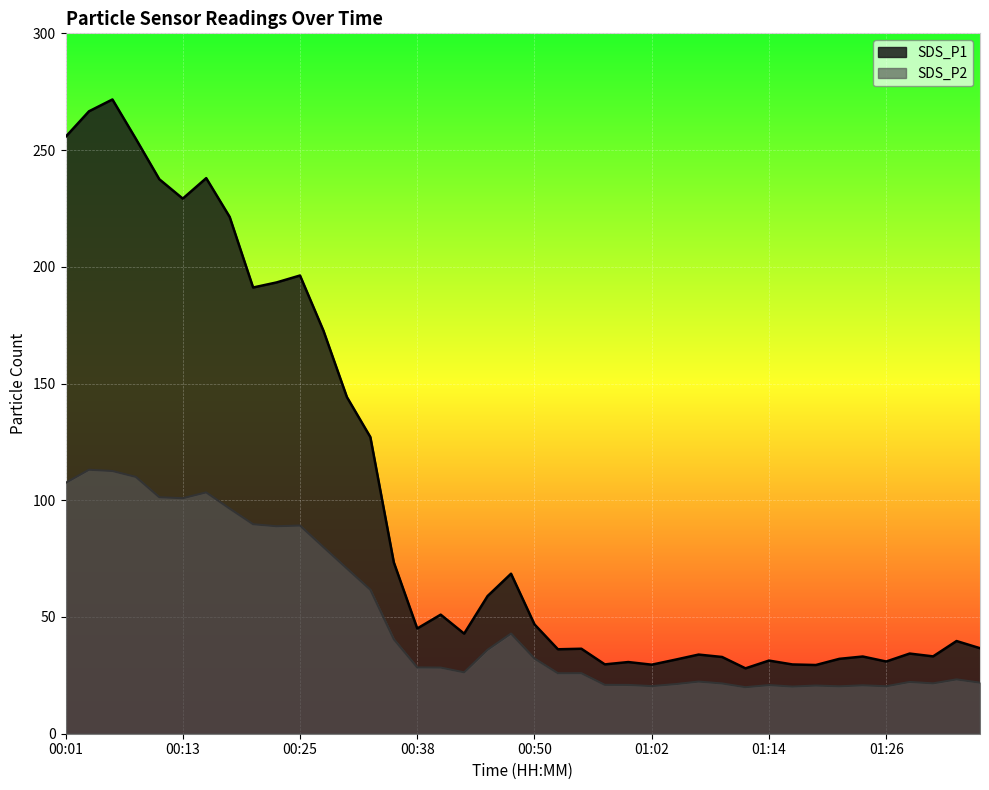

Does the chart display data point markers on the line(s)?

No